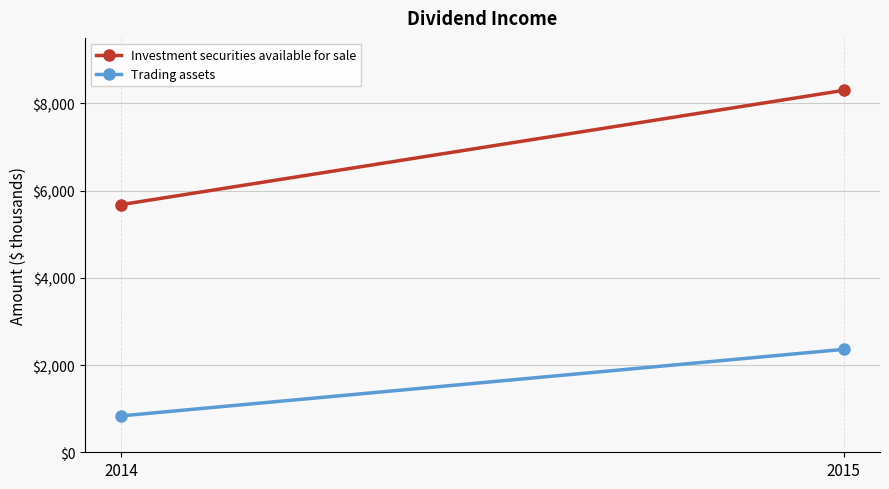

How many lines are shown in the chart?

2